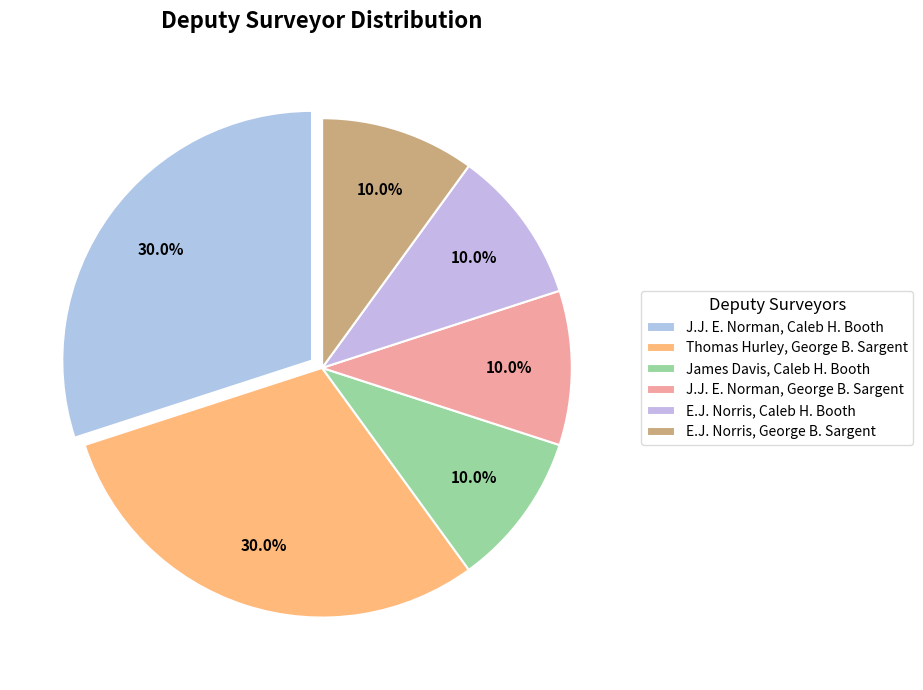

How many segments does this pie chart have?

6